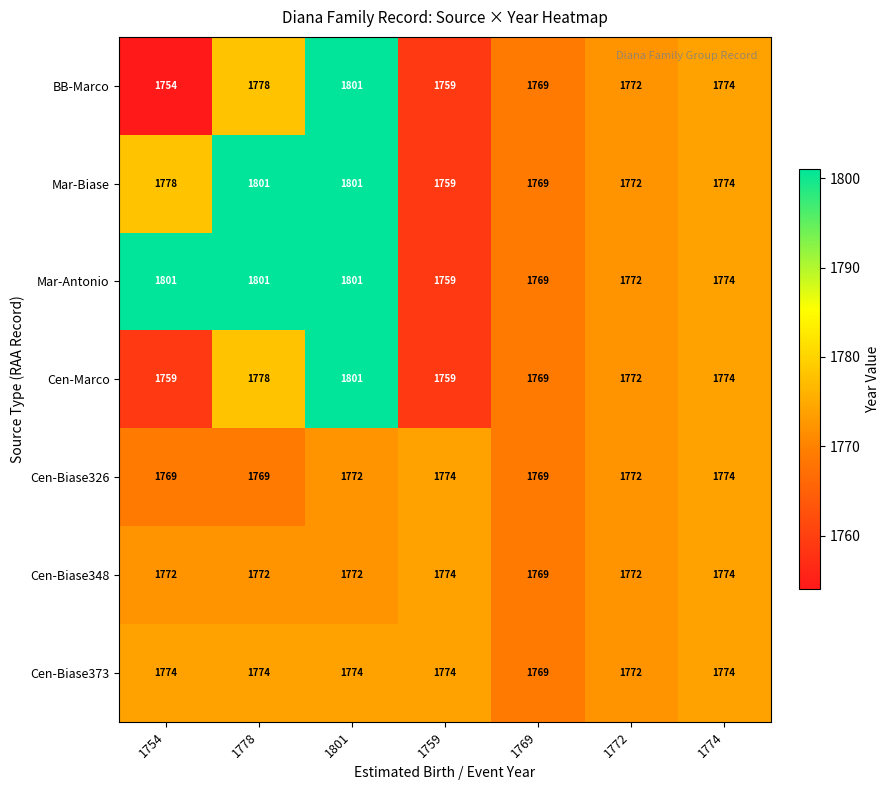

What is the total value across all series at 1759?

12358